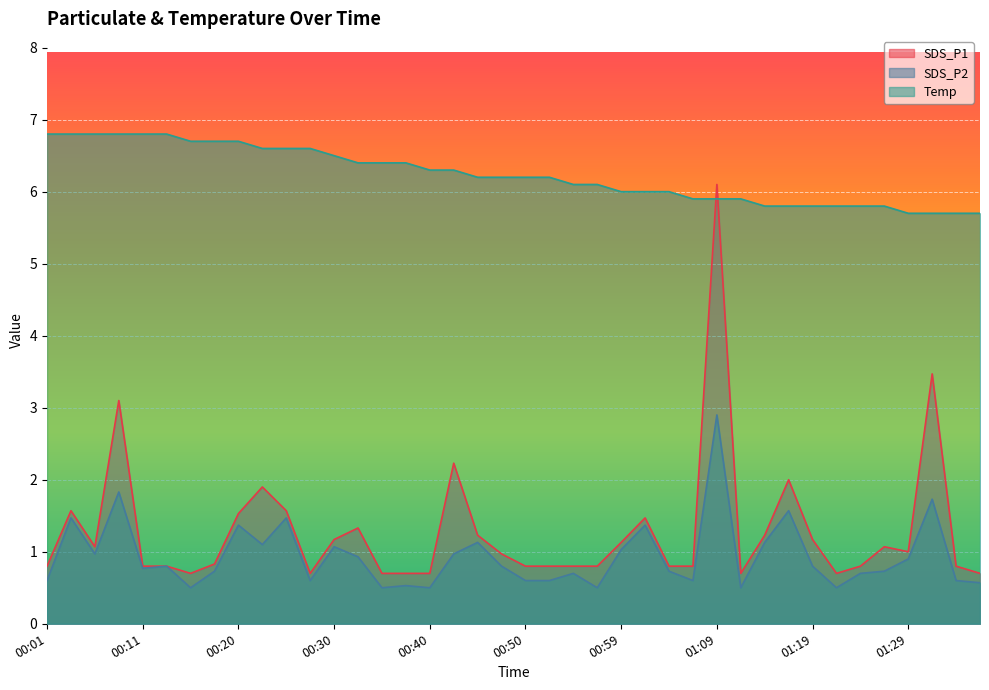

How many lines are shown in the chart?

3